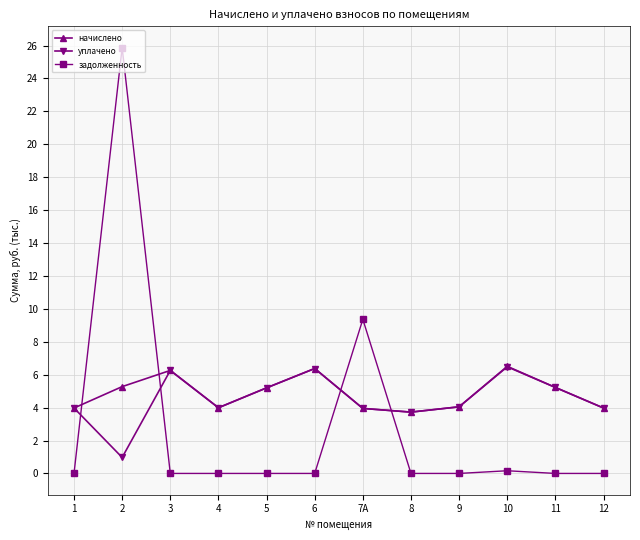

What value does the задолженность series have at 2?

25.9